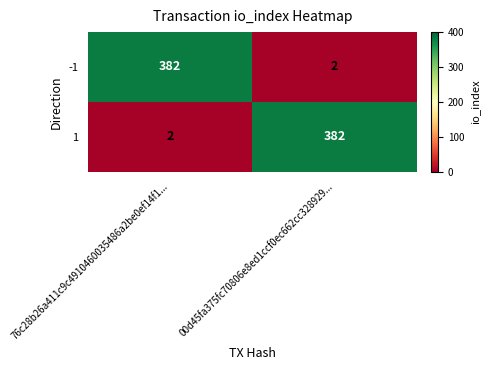

True or false: 1 has a value of 2 at 76c28b26a411c9c4910460035486a2be0ef14f1....

True